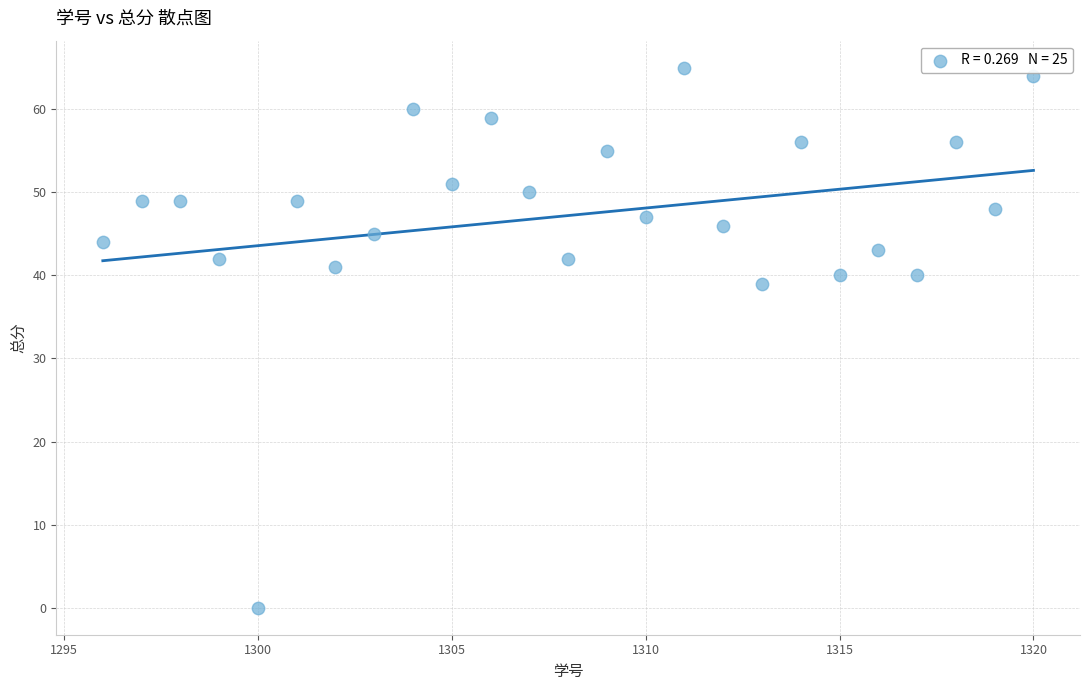

What Y value in the scatter plot is closest to 32?

39